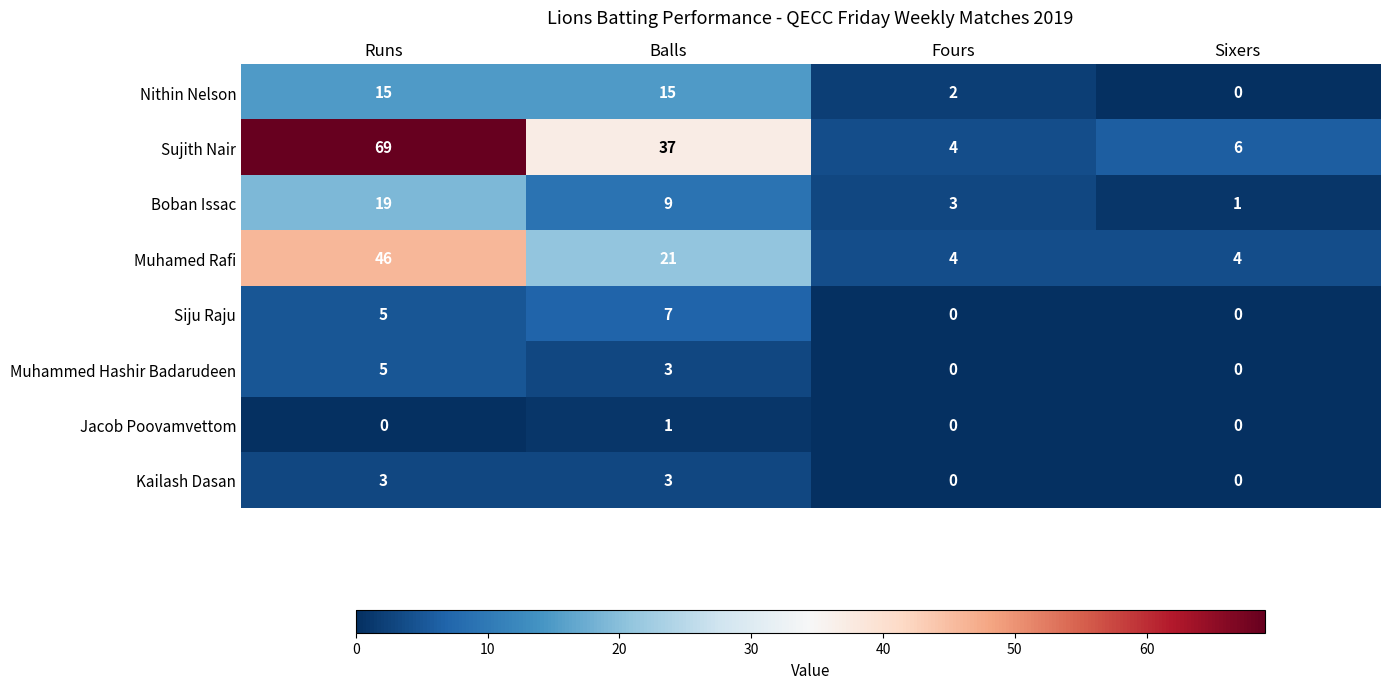

Which series has the largest range (max minus min)?

Sujith Nair